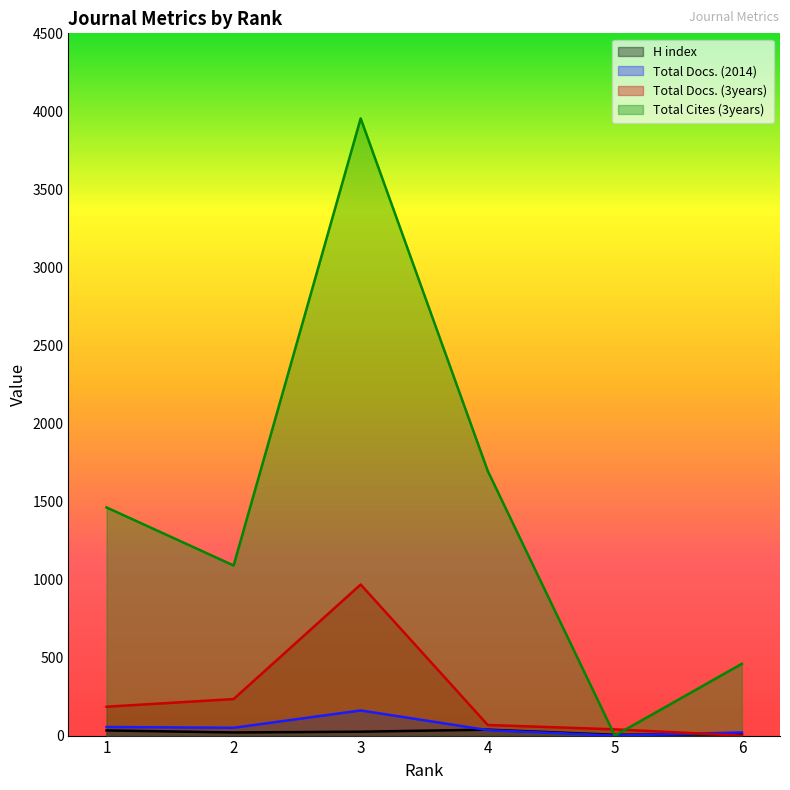

The value of Total Docs. (3years) at 1 is 290. True or false?

False